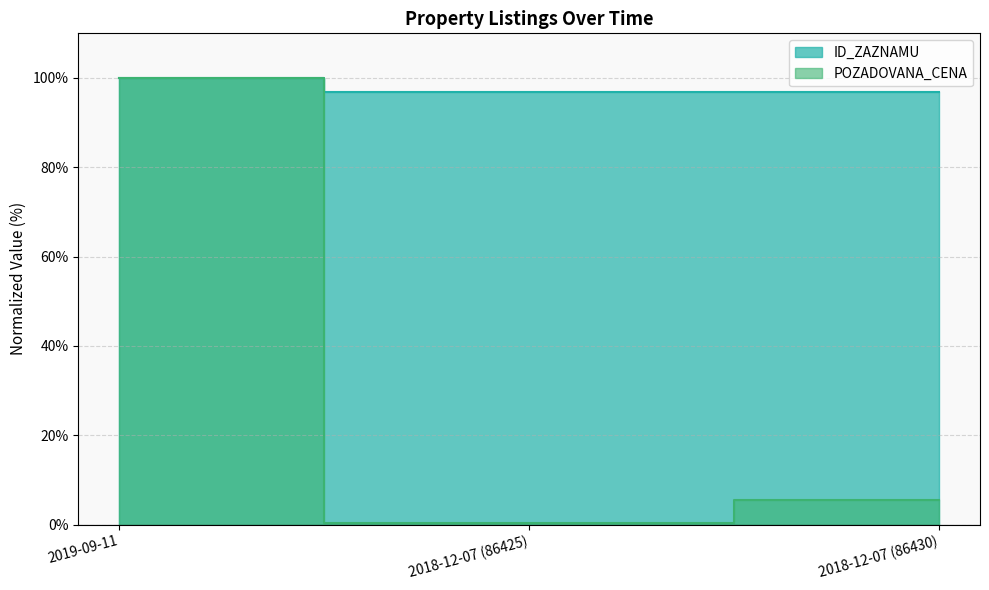

What is the difference between the maximum and minimum values in the ID_ZAZNAMU series?

3.1